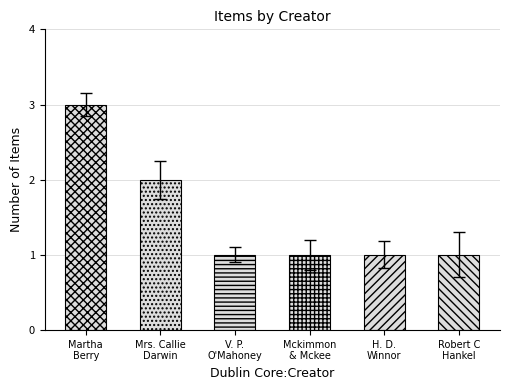

Which label corresponds to the largest value in the chart?

Martha Berry